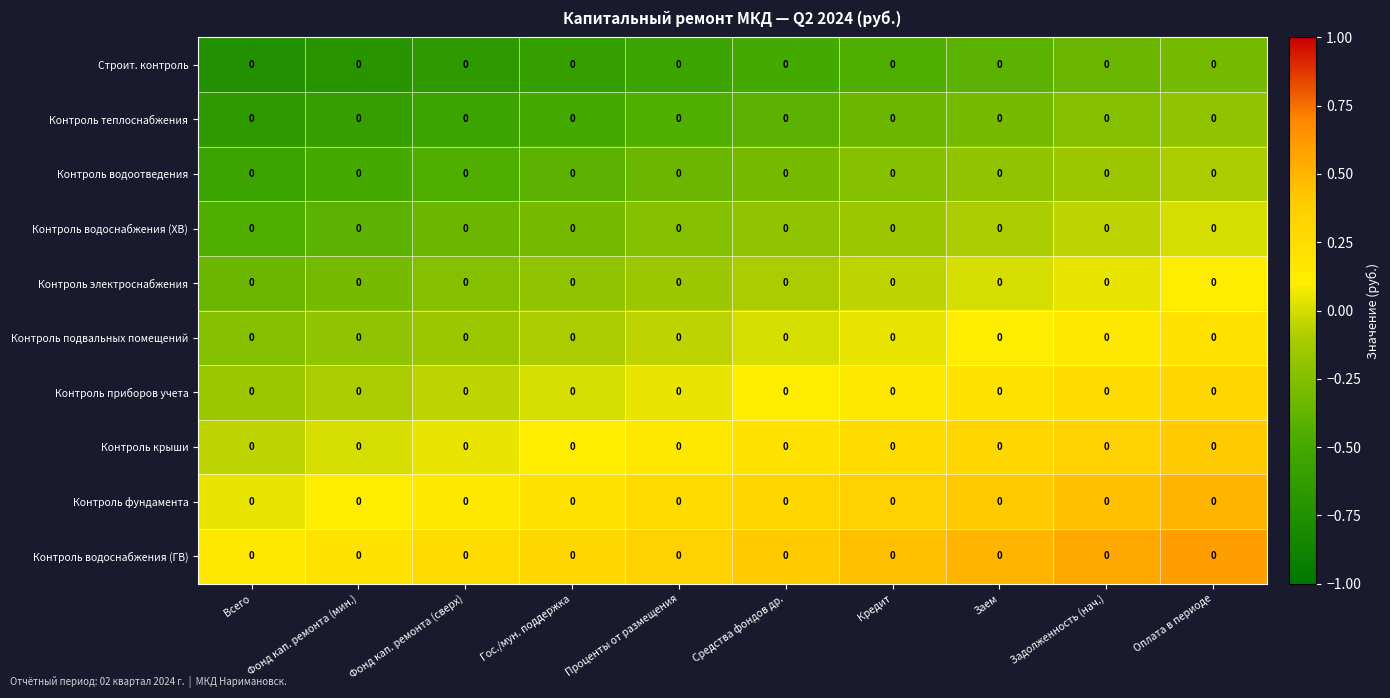

The Контроль приборов учета series shows -0.2 at Всего. True or false?

False